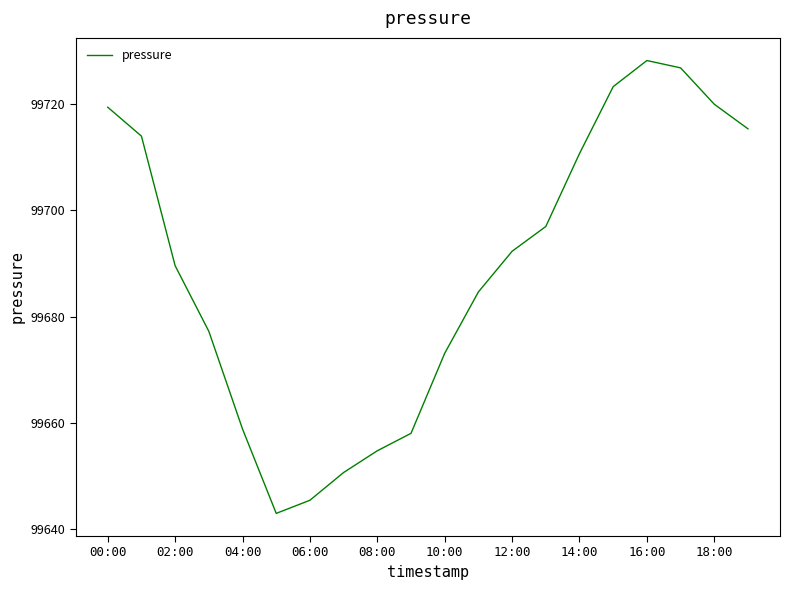

What is the greatest value displayed?

99728.2